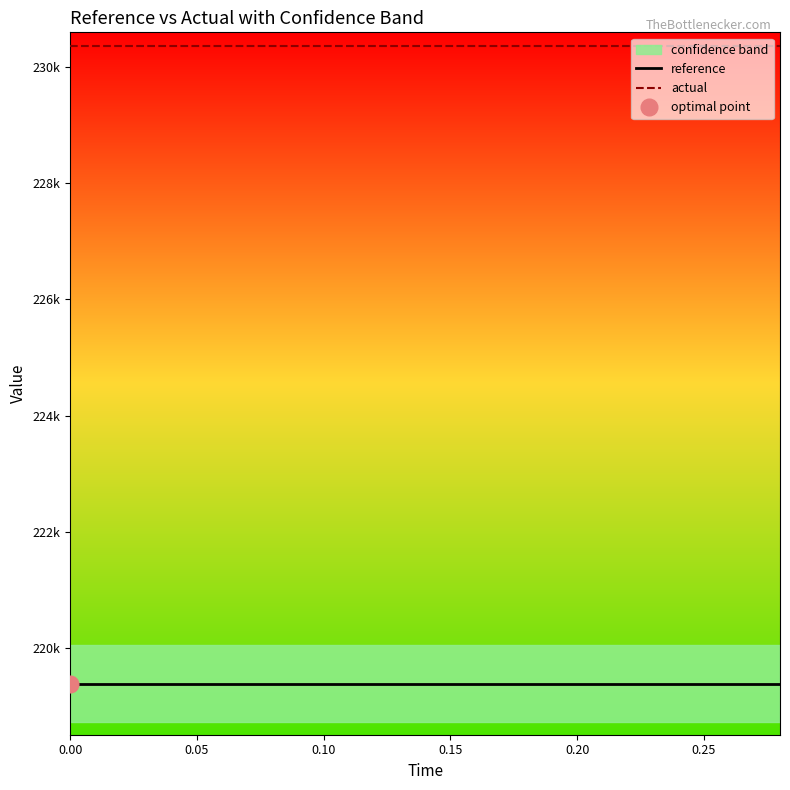

True or false: reference has more than 1 points higher than both neighbors.

False